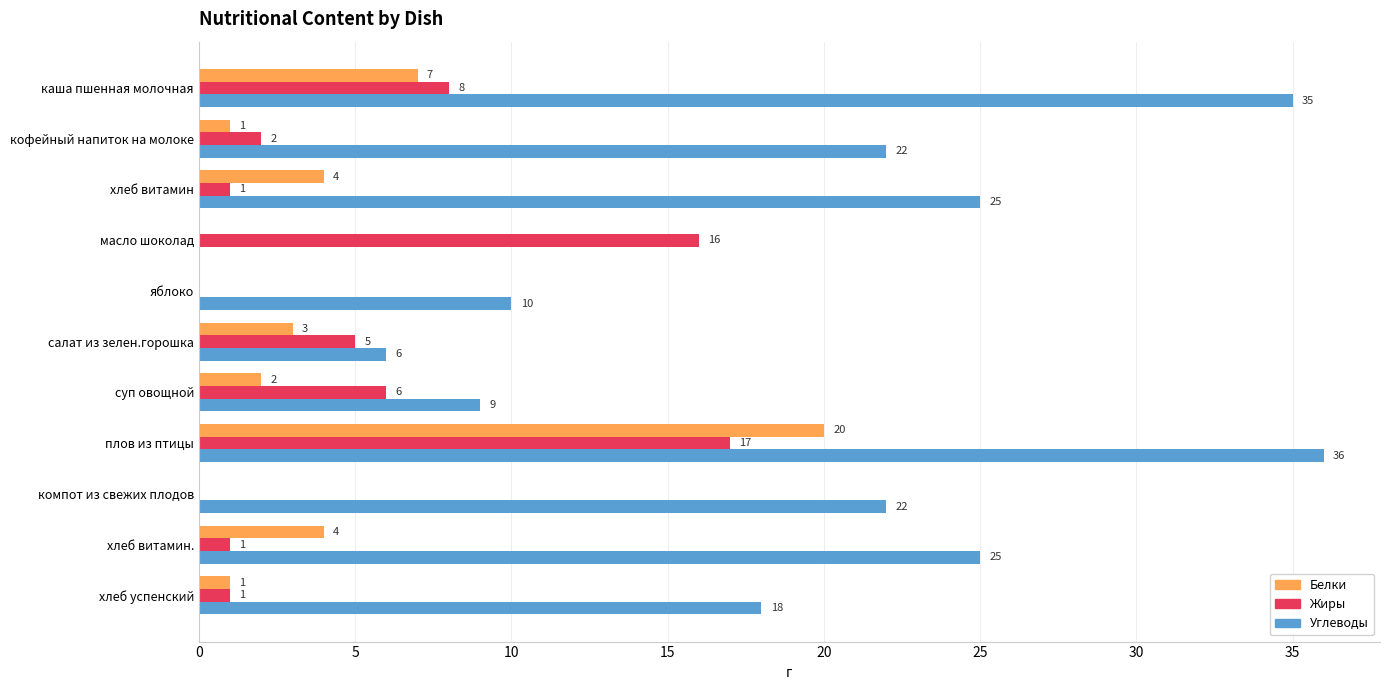

What is the maximum value shown in the chart?

36